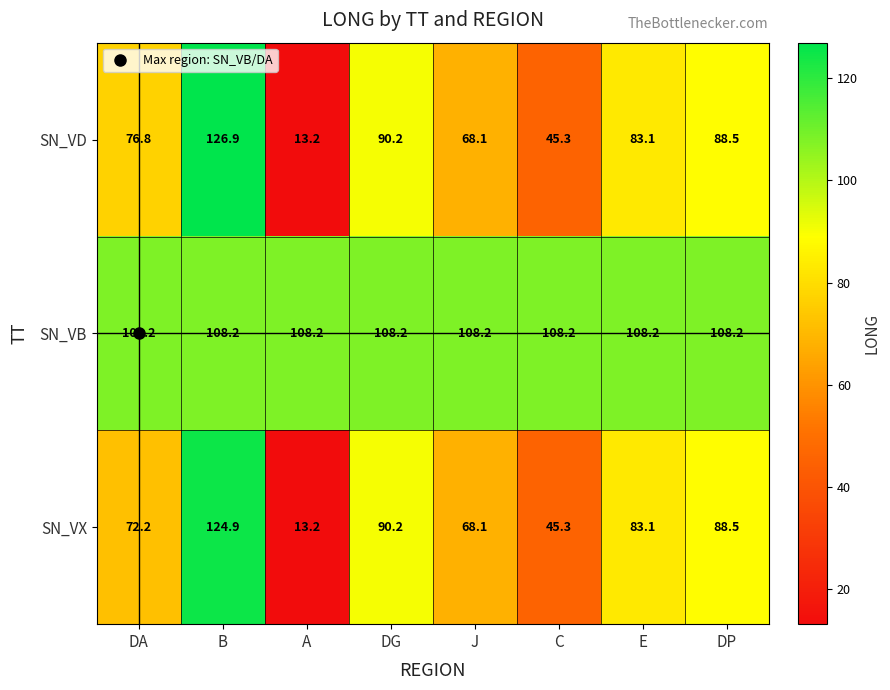

Is it true that SN_VD equals 45.3 at C?

True